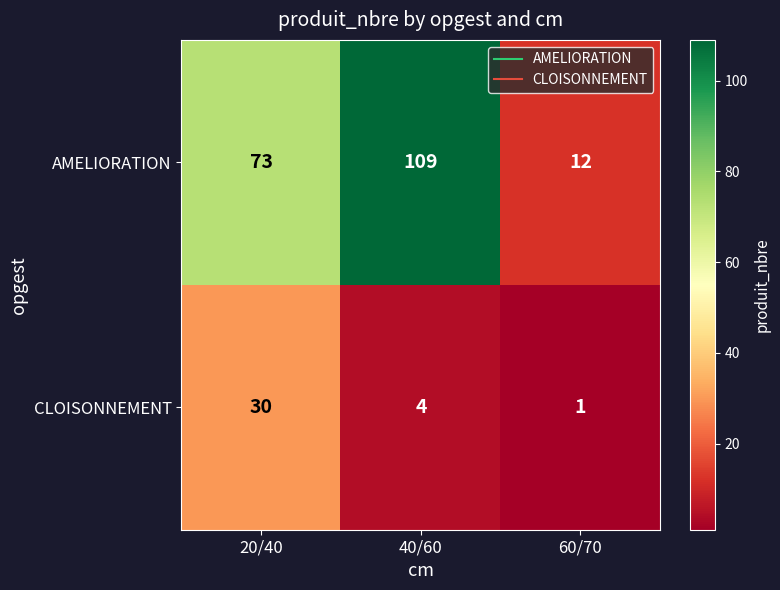

True or false: AMELIORATION has a value of 109 at 40/60.

True